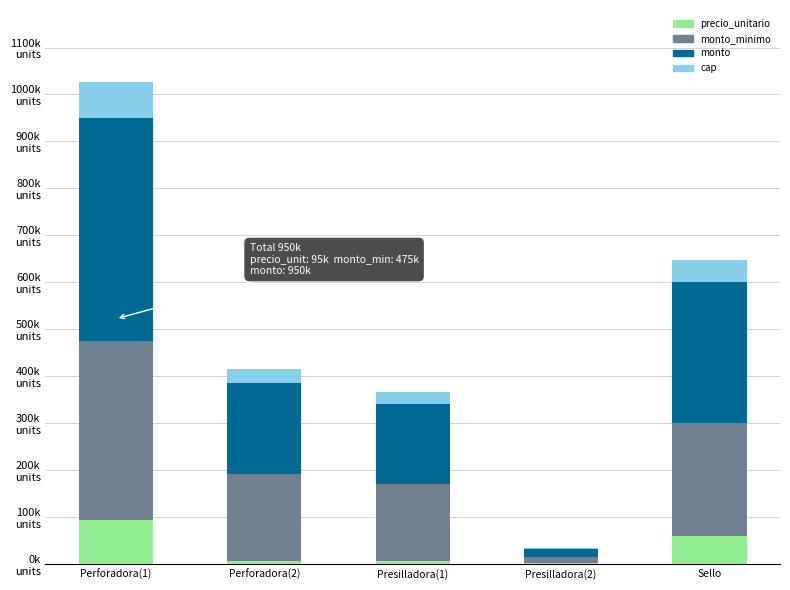

Which series has the largest range (max minus min)?

monto